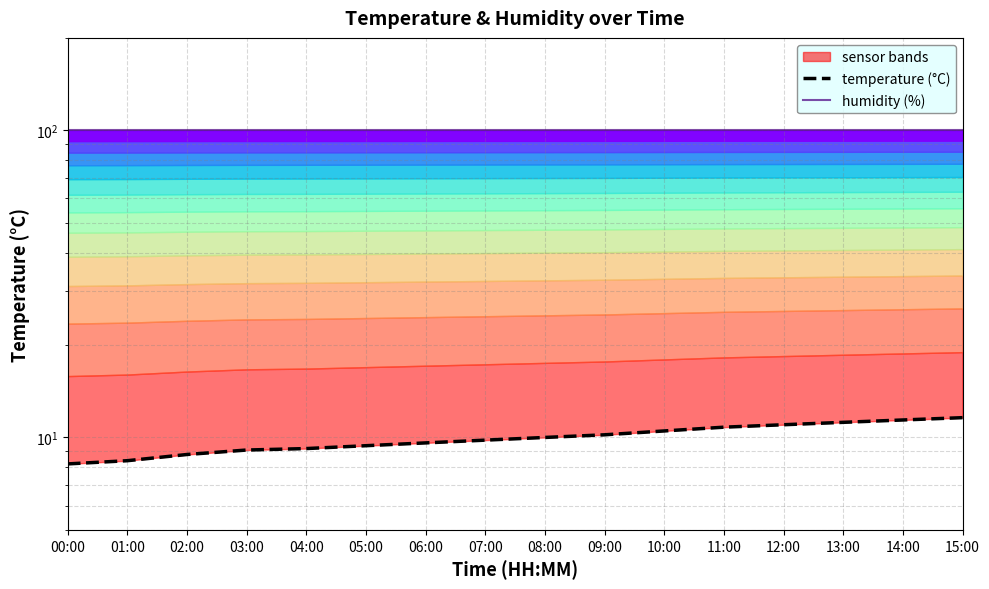

What is the maximum value shown in the chart?

99.9